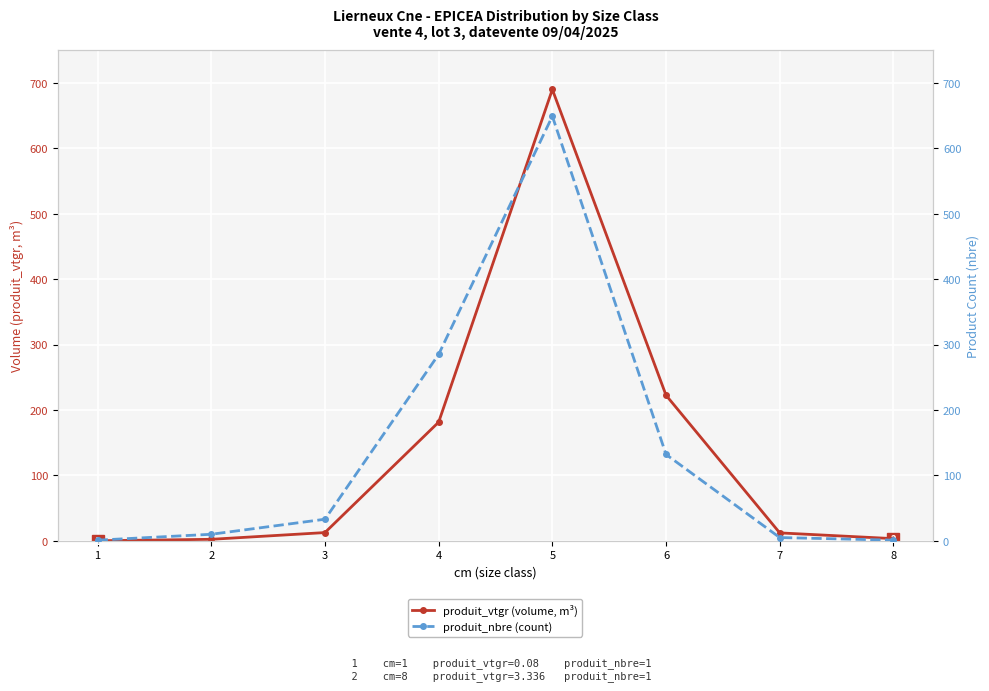

At how many categories does at least one series exceed 485?

1